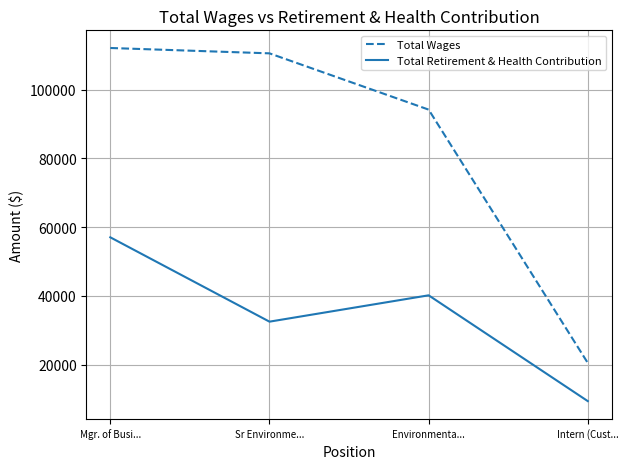

Is the value of Total Wages at Environmenta... greater than the value of Total Retirement & Health Contribution at Mgr. of Busi...?

Yes